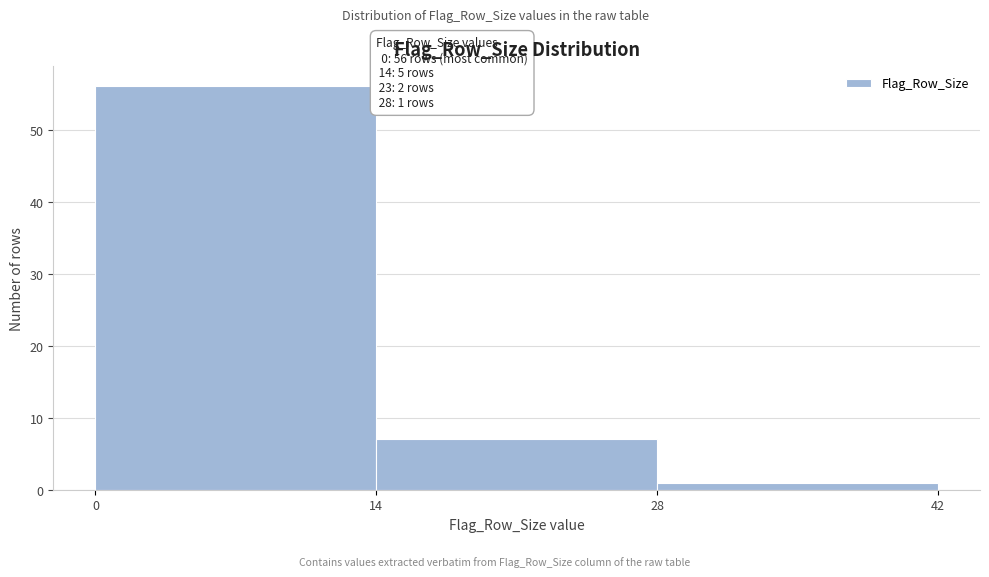

Which range on the x-axis has the tallest bar?

0 to 14